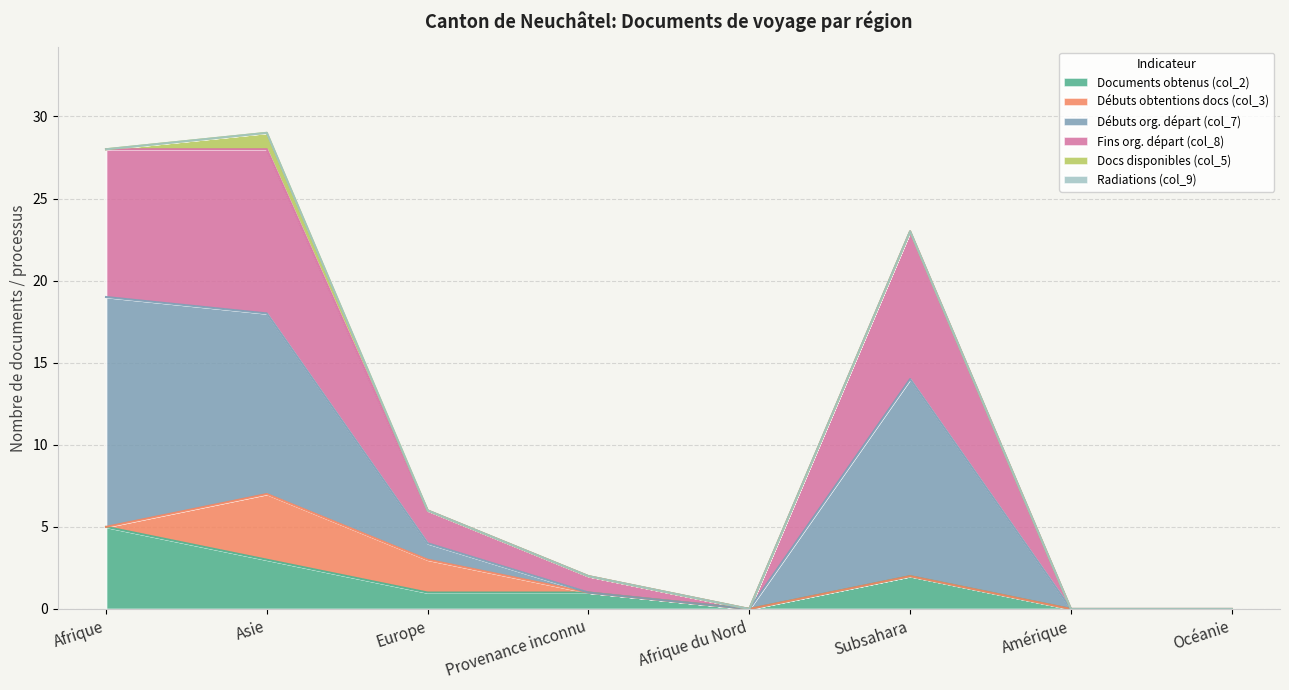

The Documents obtenus (col_2) series shows 0 at Afrique du Nord. True or false?

True